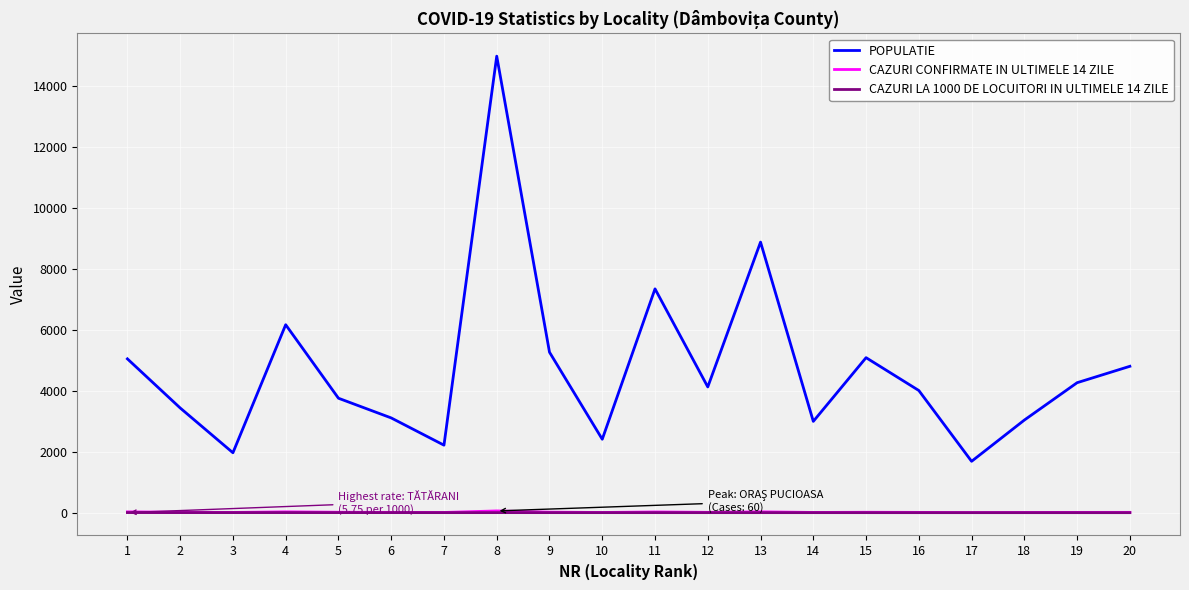

Which series changed the most between 7 and 20?

POPULATIE